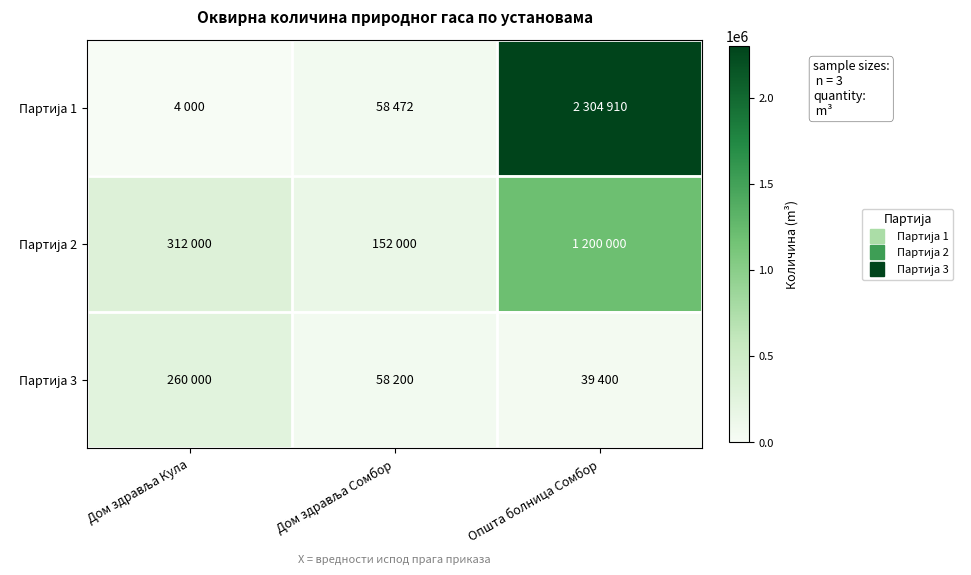

What is the total value across all series at Дом здравља Кула?

576000